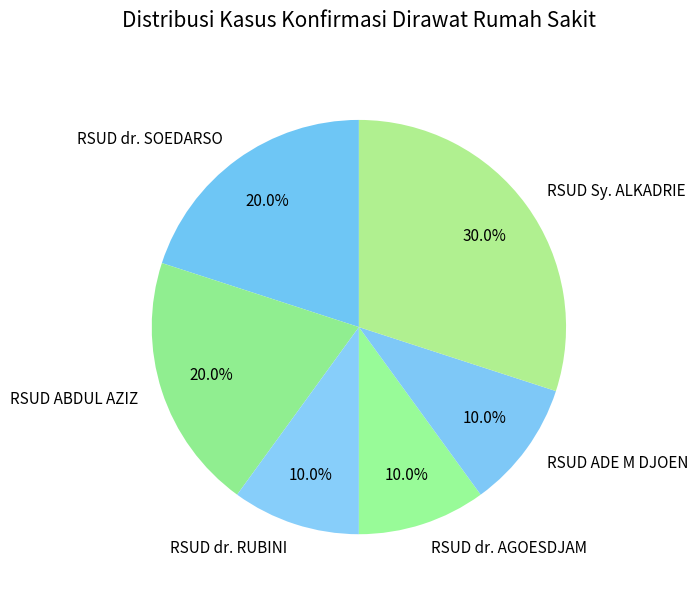

To the nearest percent, what is the average slice percentage?

17%